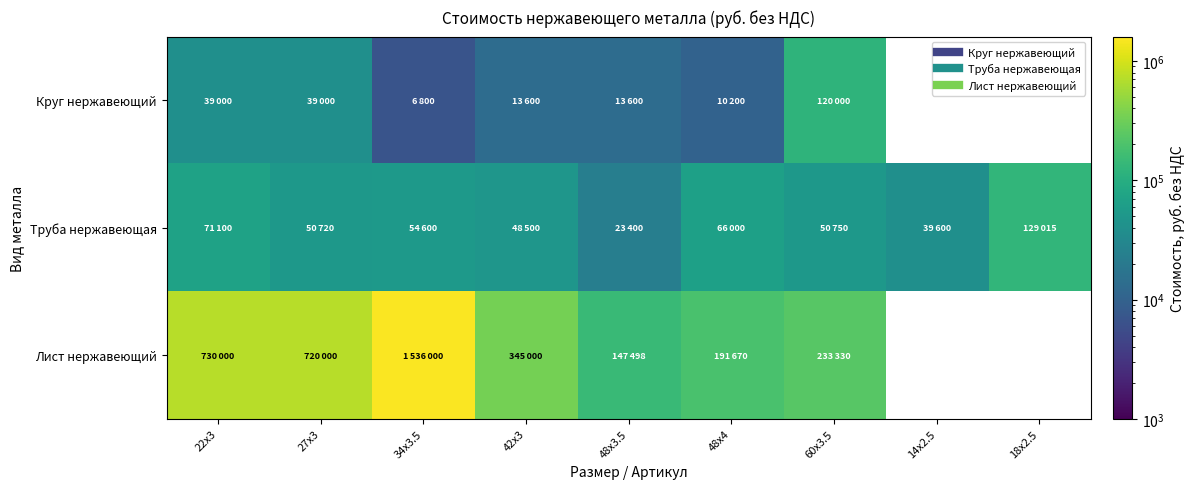

At which label is Круг нержавеющий closest to 63400?

22х3